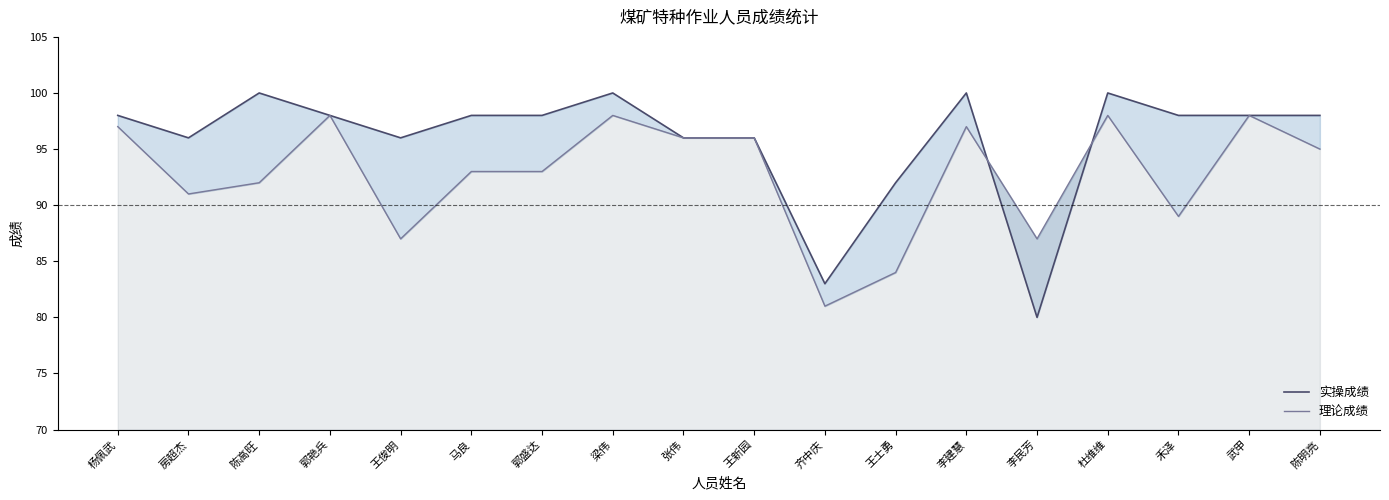

What is the difference between the highest and lowest values at 房超杰?

5